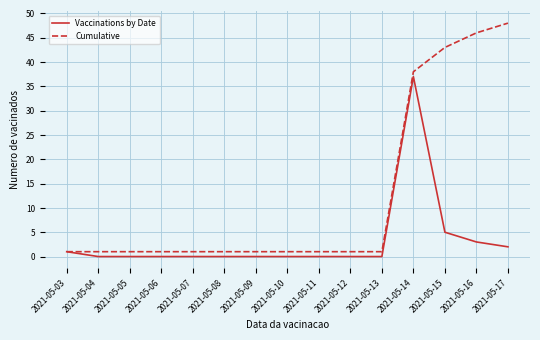

At which label does Cumulative reach its peak?

2021-05-17